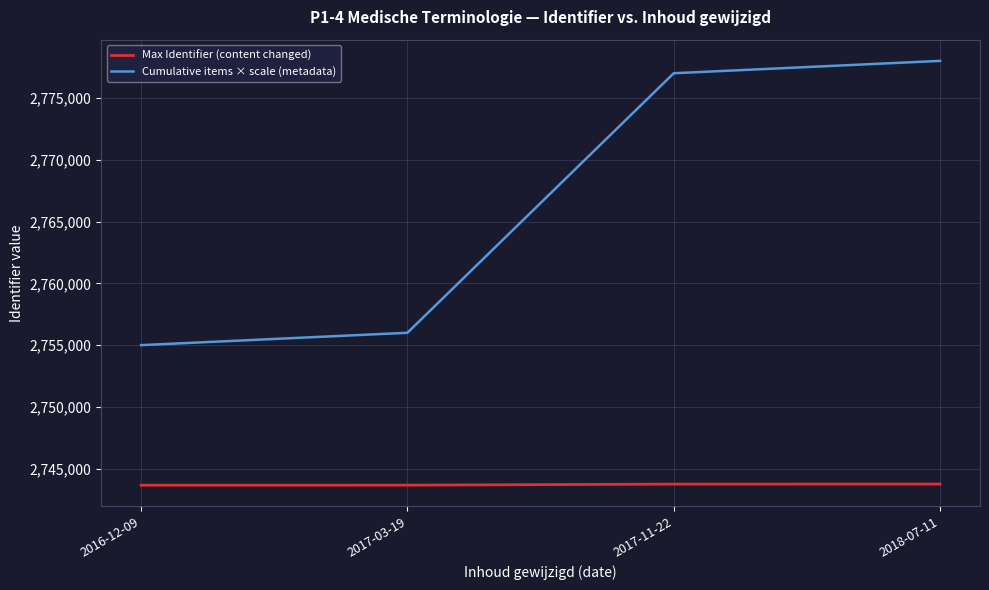

What are all the series names shown in the legend?

Max Identifier (content changed), Cumulative items × scale (metadata)